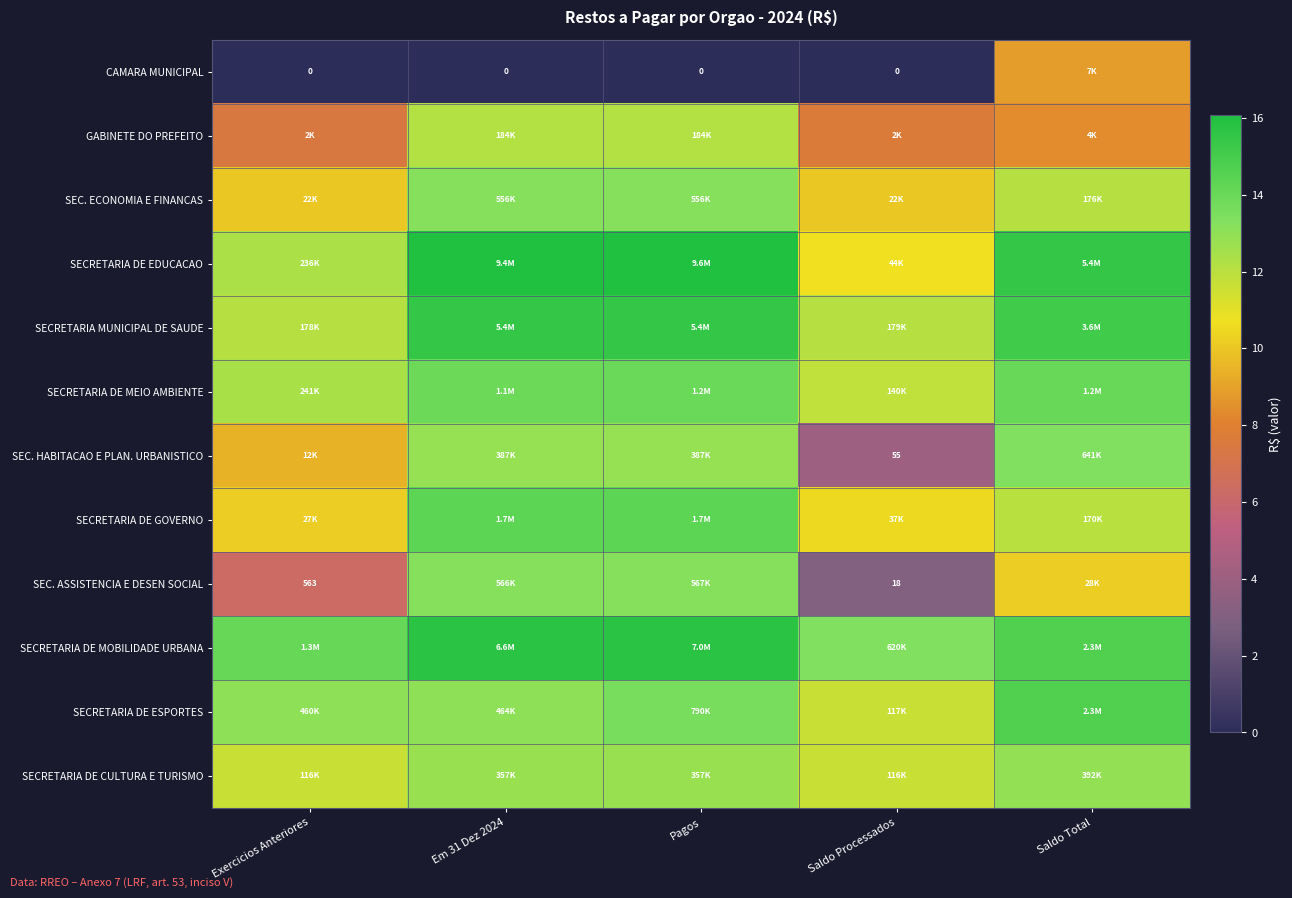

Which series has the largest total across all categories?

SECRETARIA DE MOBILIDADE URBANA